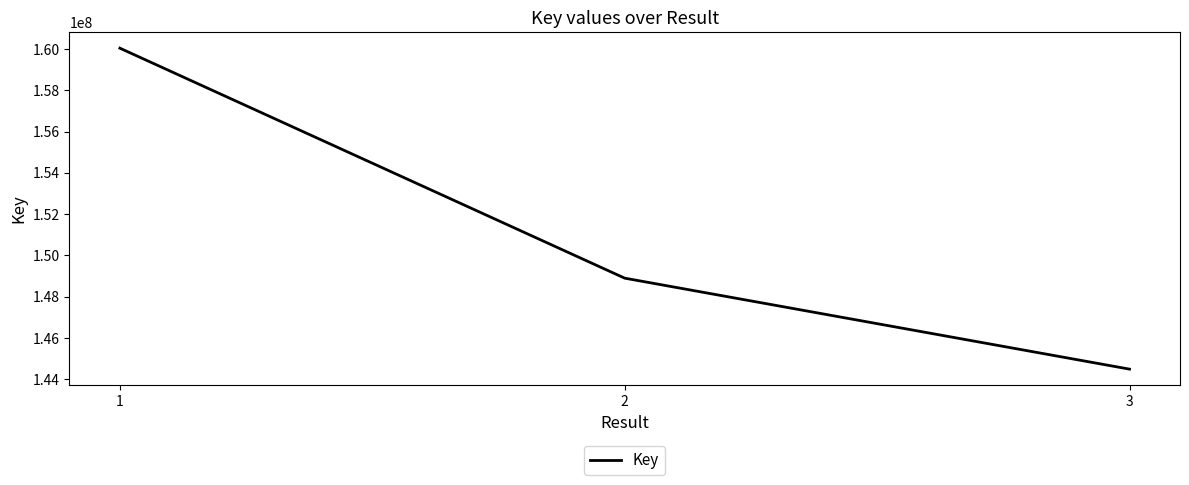

Which has a higher value, 2 or 3?

2